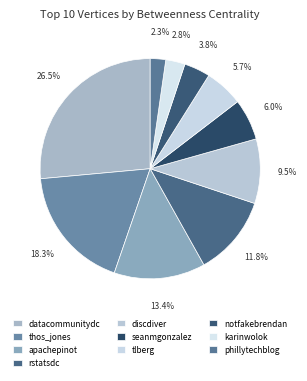

Is there any slice that represents more than half of the pie?

No